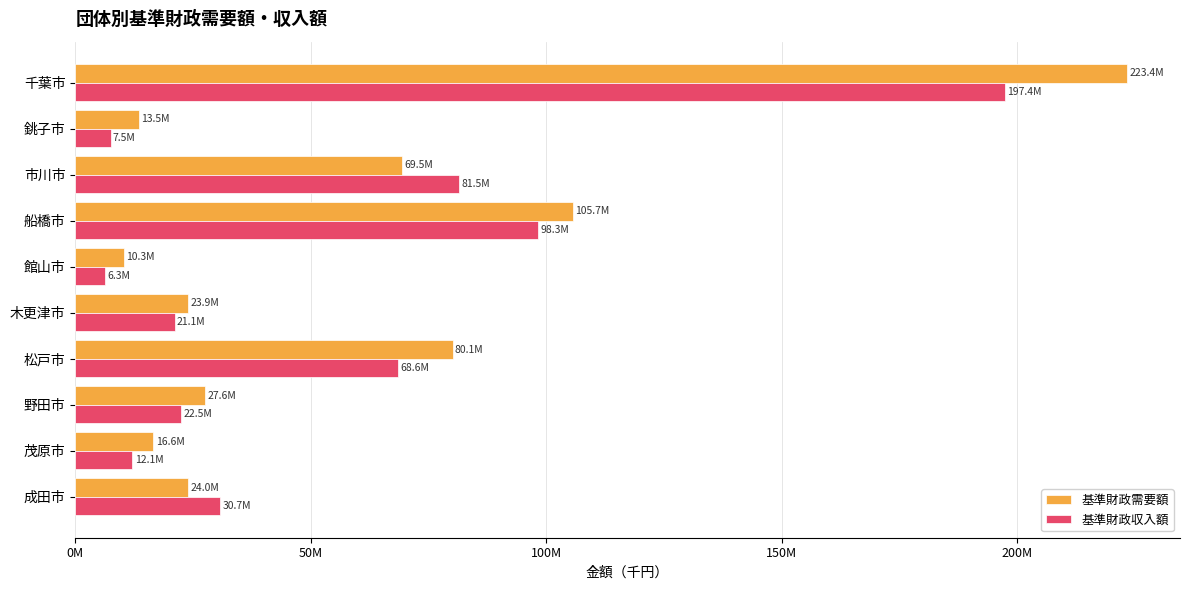

At how many categories does at least one series exceed 25426871?

6